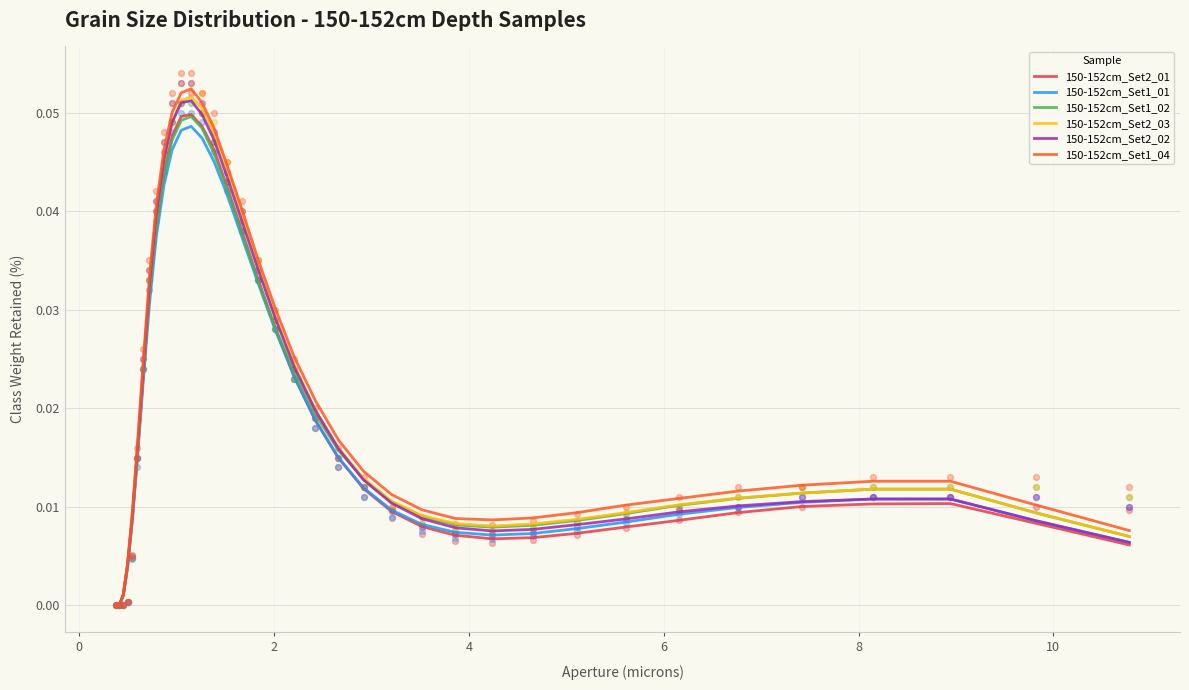

Which series contains the lowest Y value?

150-152cm_Set2_01